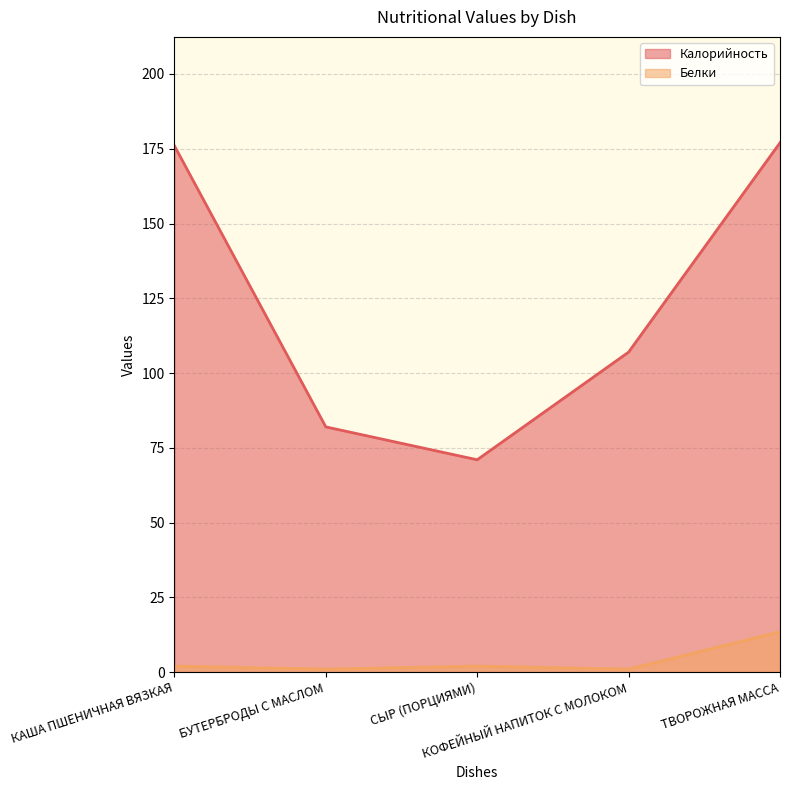

What is the difference between the maximum and minimum values in the Белки series?

12.5